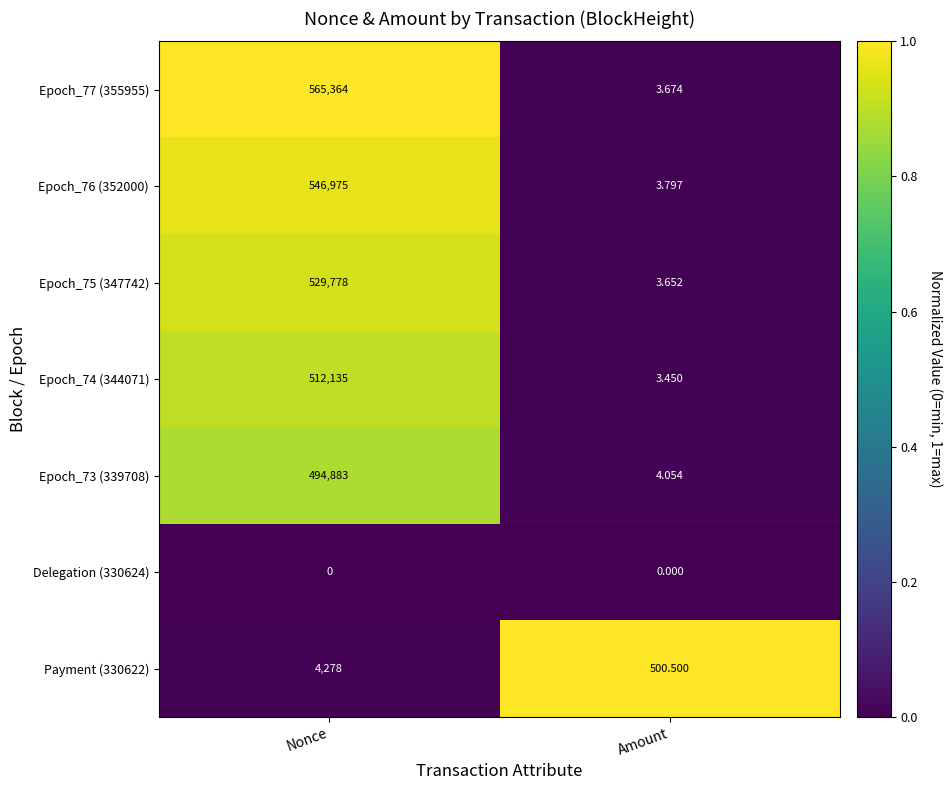

At which category is the sum across all series the highest?

Nonce